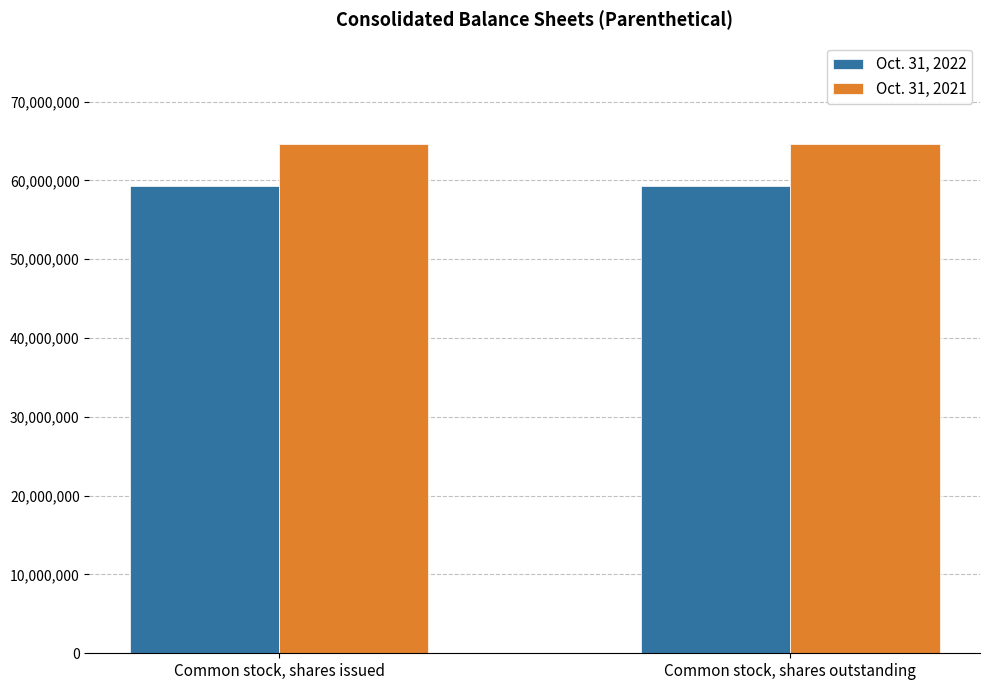

What is the spread (max minus min) of values at Common stock, shares issued?

5260757